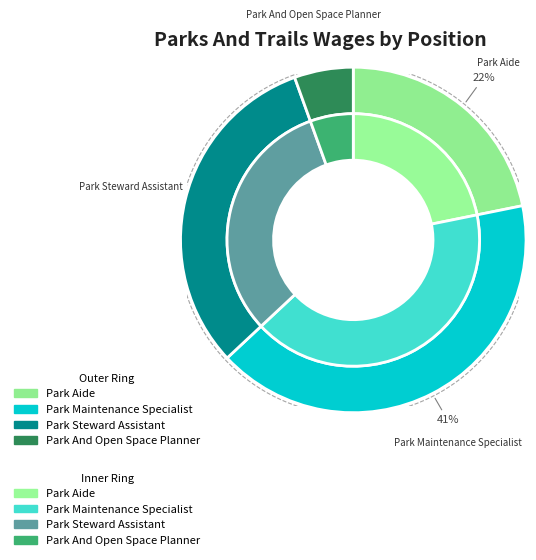

Between Park Aide and Park And Open Space Planner, which is larger?

Park Aide